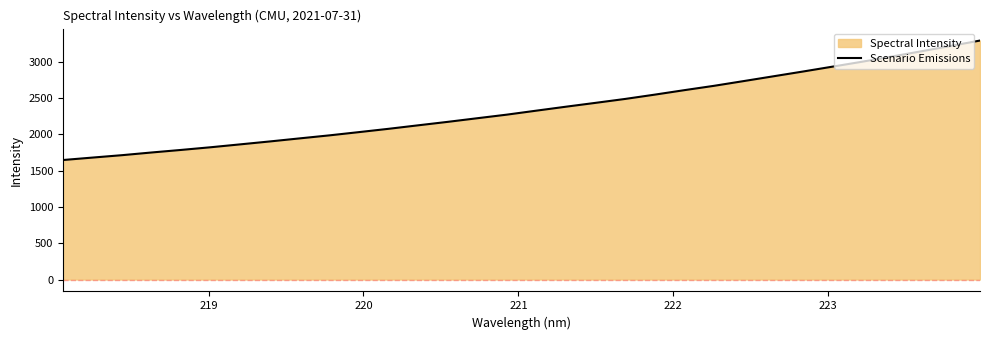

What is the difference between the second highest and minimum values?

1572.5